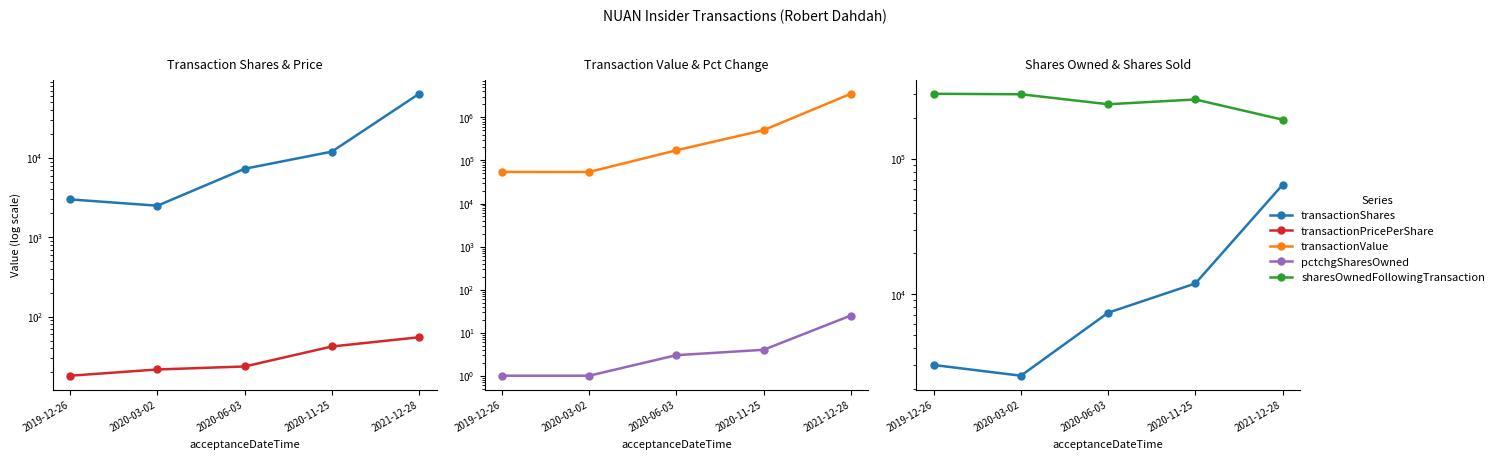

What is the smallest value displayed?

1.0